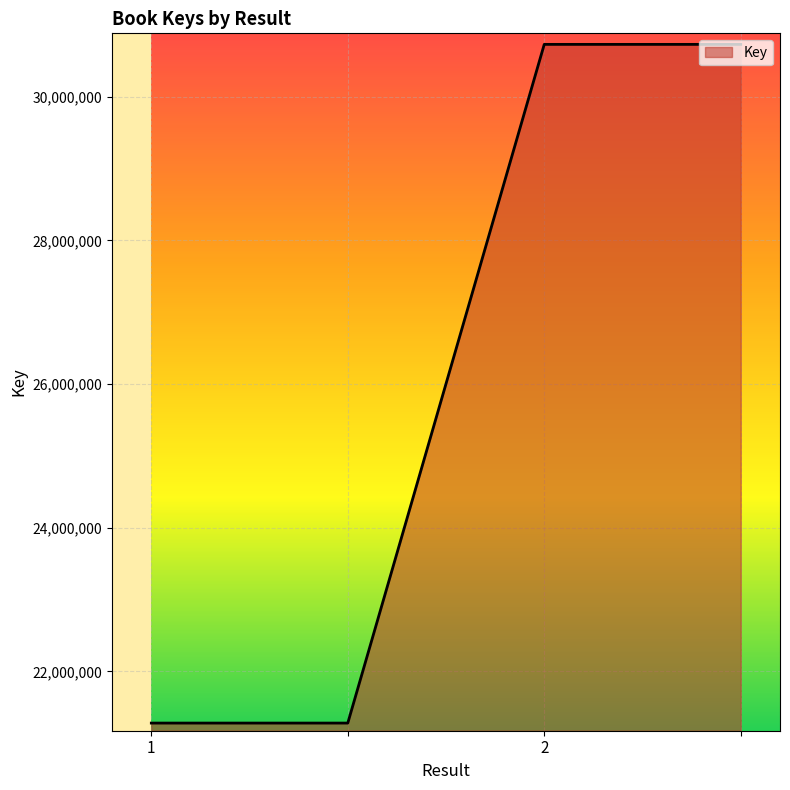

What is the minimum value shown in the chart?

21281540